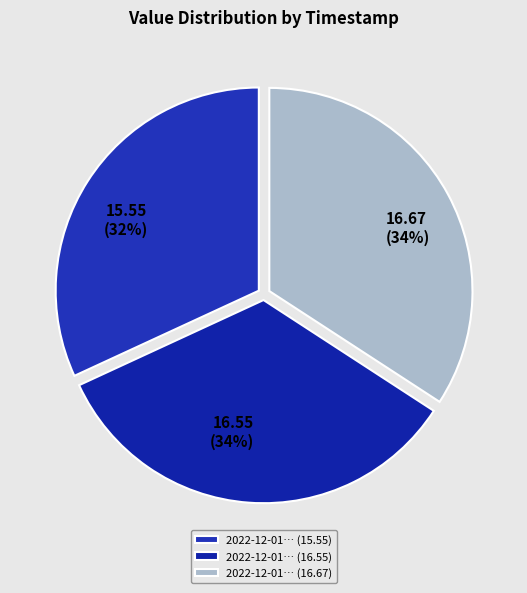

Count the number of slices in the pie.

3